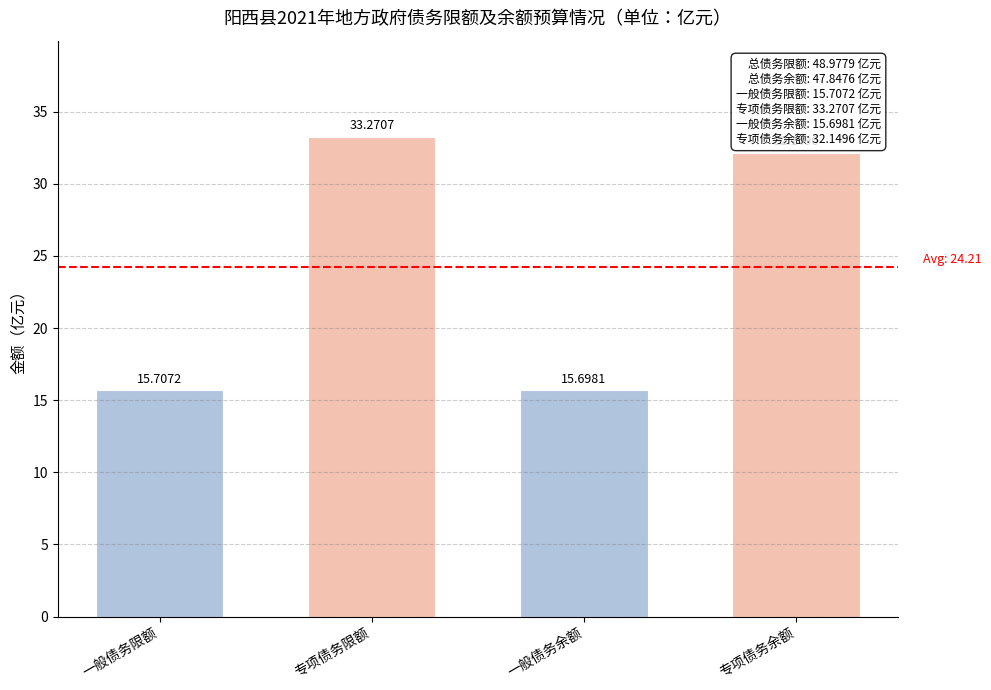

What position from the left is 一般债务余额?

3